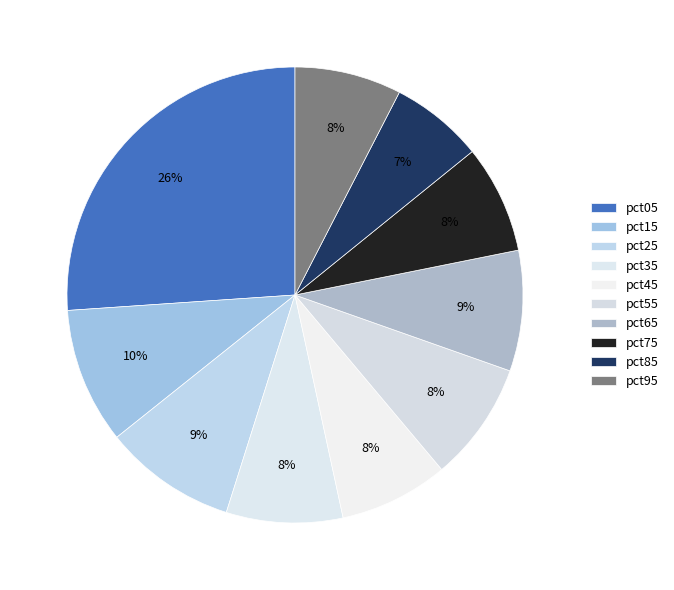

Rank the categories by value from lowest to highest.

pct85, pct95, pct75, pct45, pct35, pct55, pct65, pct25, pct15, pct05